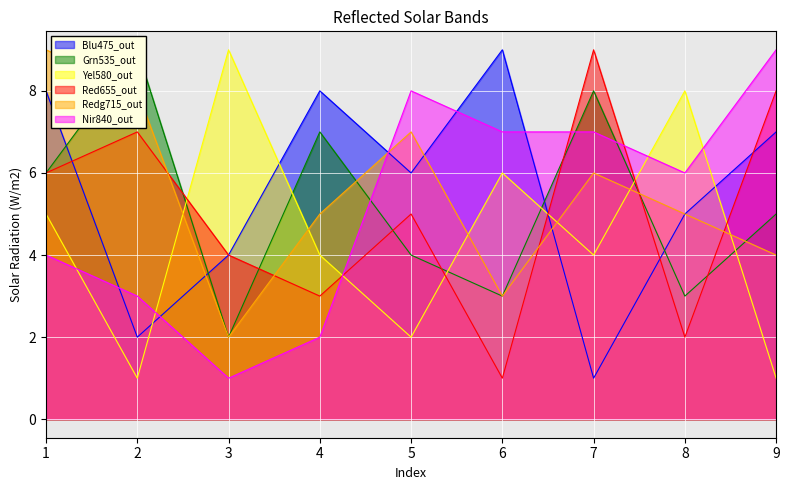

Between 3 and 7, which is larger?

3